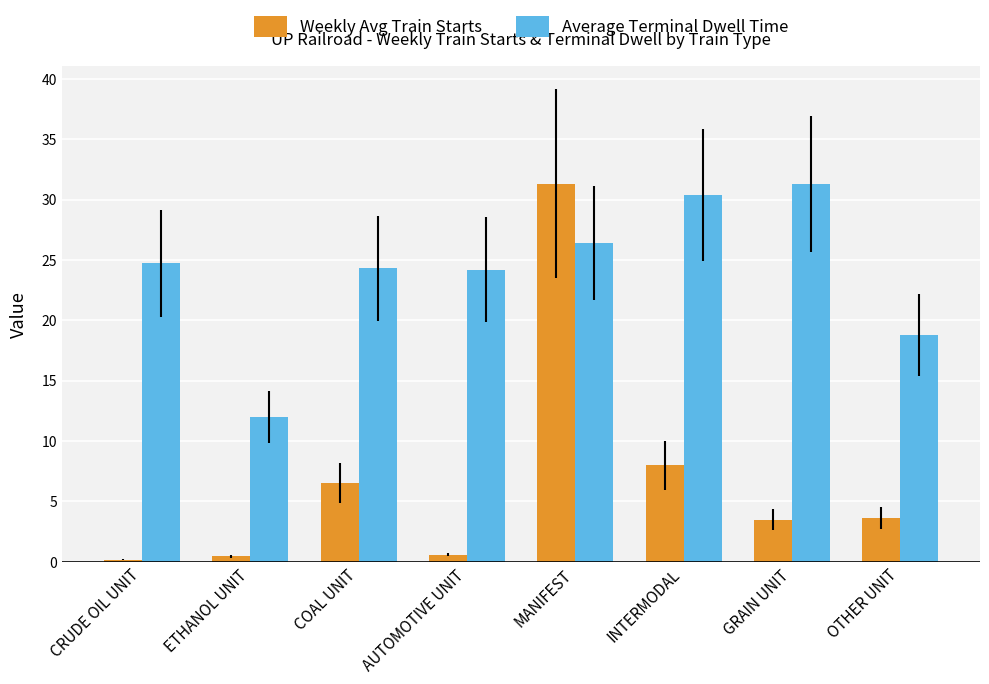

What is the lowest value of the Weekly Avg Train Starts series?

0.1